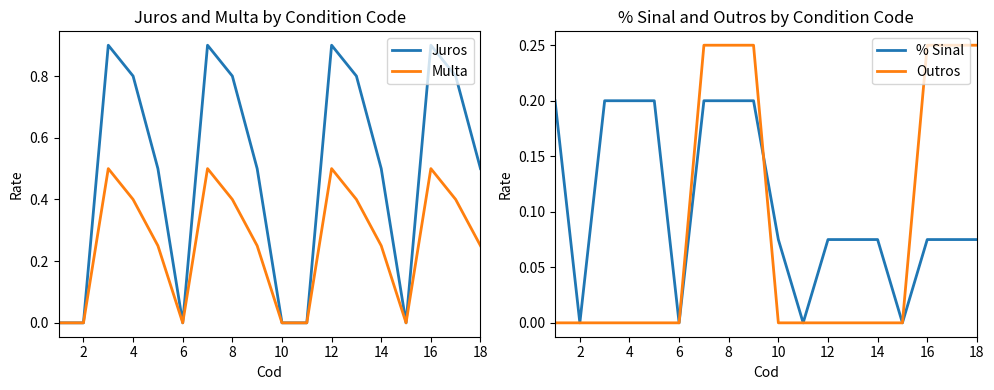

Is it true that Multa equals 0.8 at 16?

False